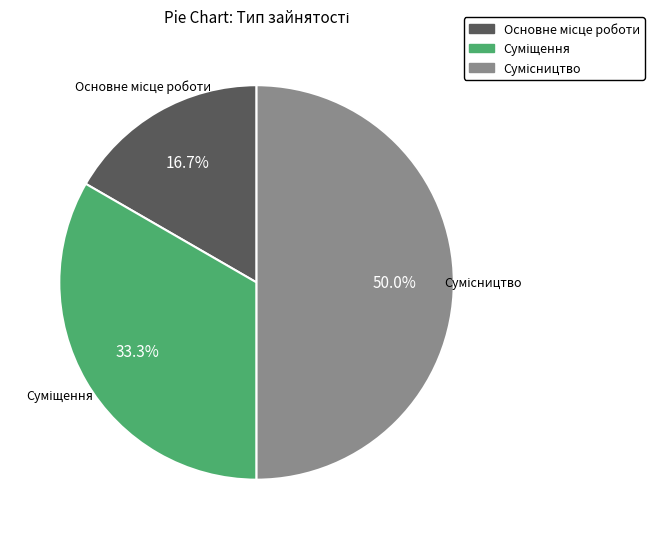

How many segments does this pie chart have?

3